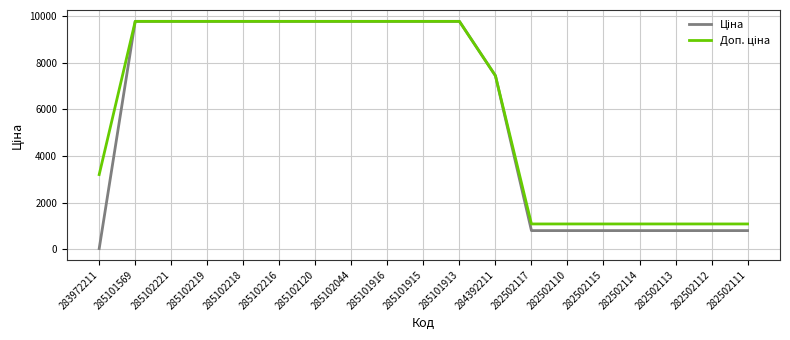

Does the chart display data point markers on the line(s)?

No